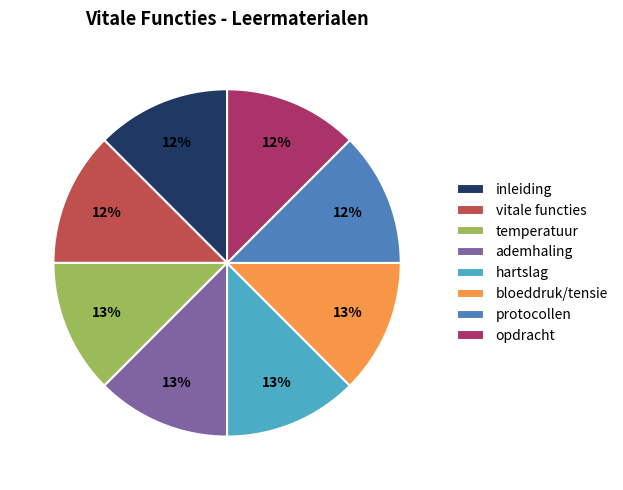

To the nearest percent, what portion does vitale functies represent?

12%